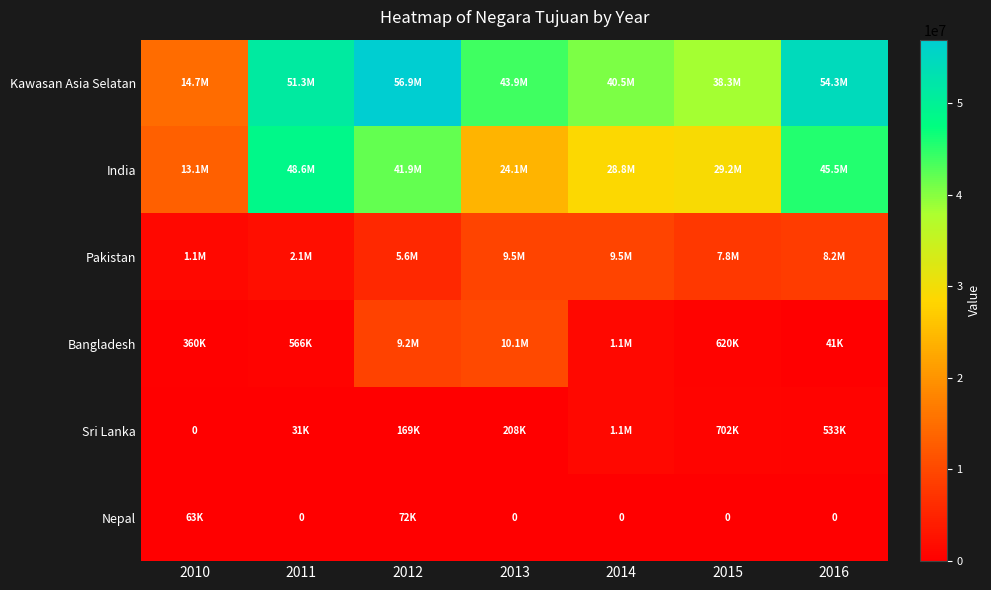

What is the average value of the Sri Lanka series?

395152